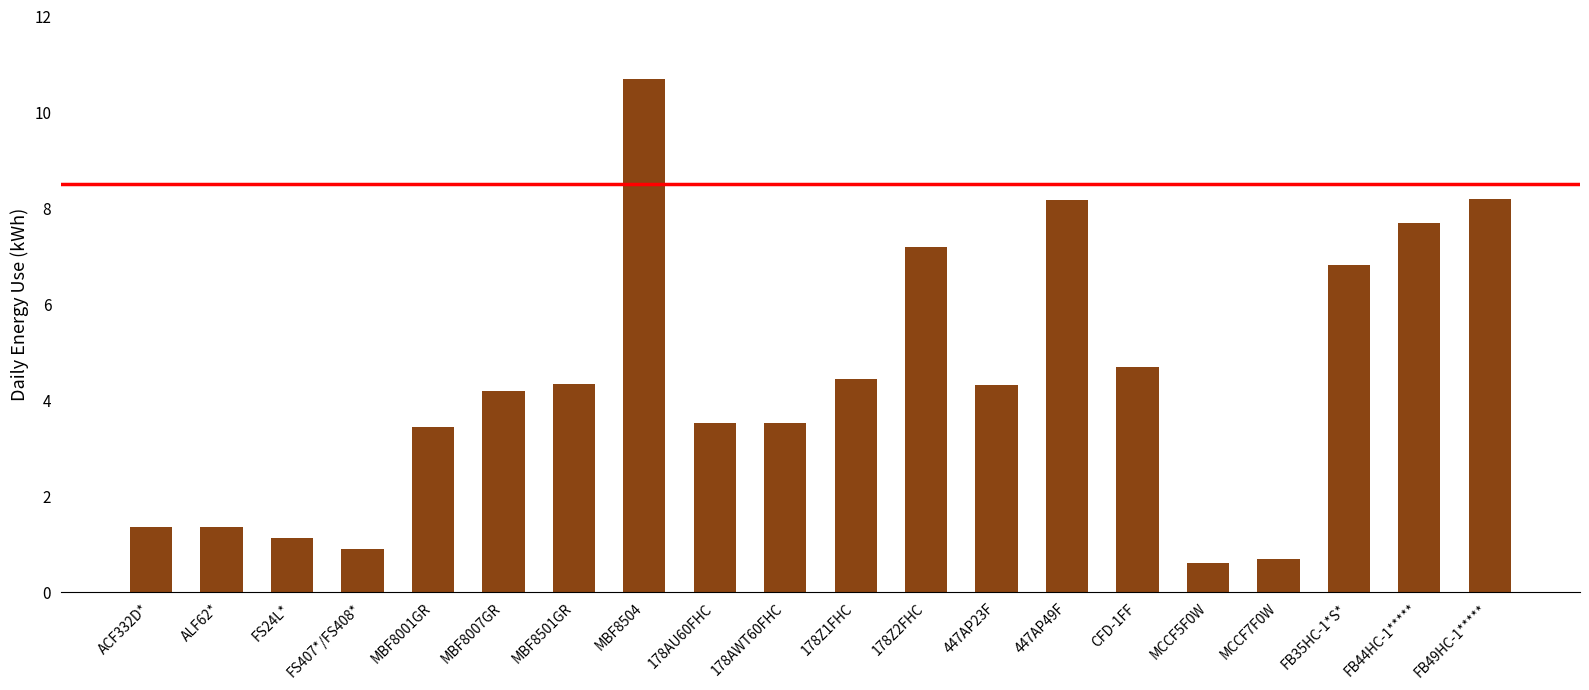

What is the label of the 3rd bar from the left?

FS24L*